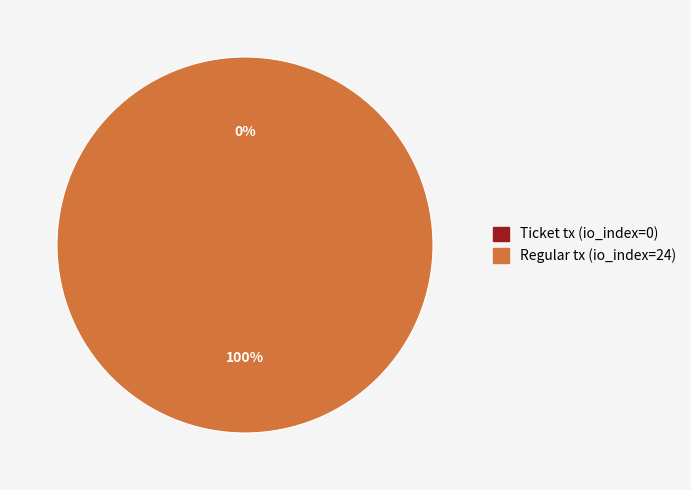

What percentage do Regular tx (io_index=24) and Ticket tx (io_index=0) together represent?

100.0%